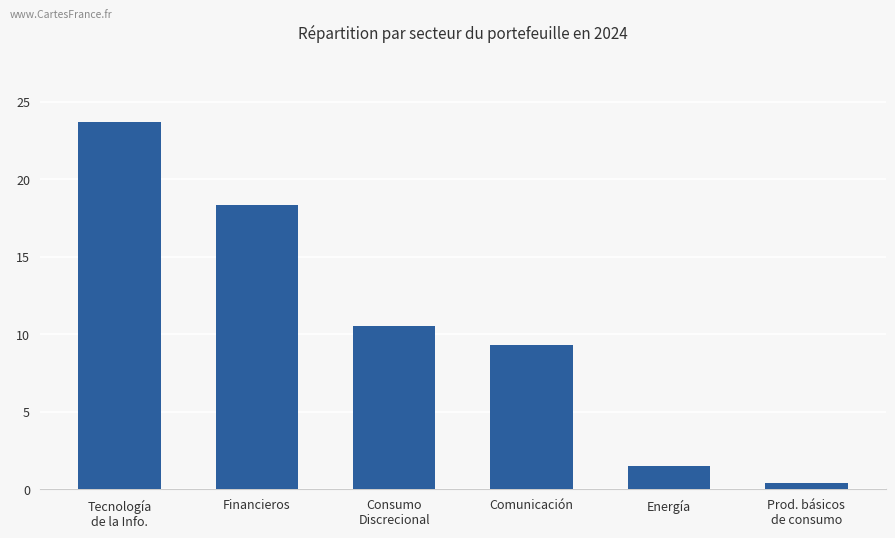

How many bars are there in total?

6